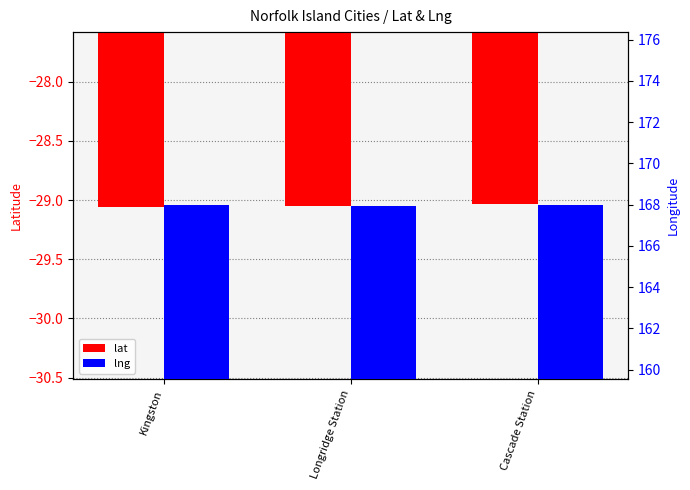

List the labels in order of lng value, smallest first.

Longridge Station, Kingston, Cascade Station